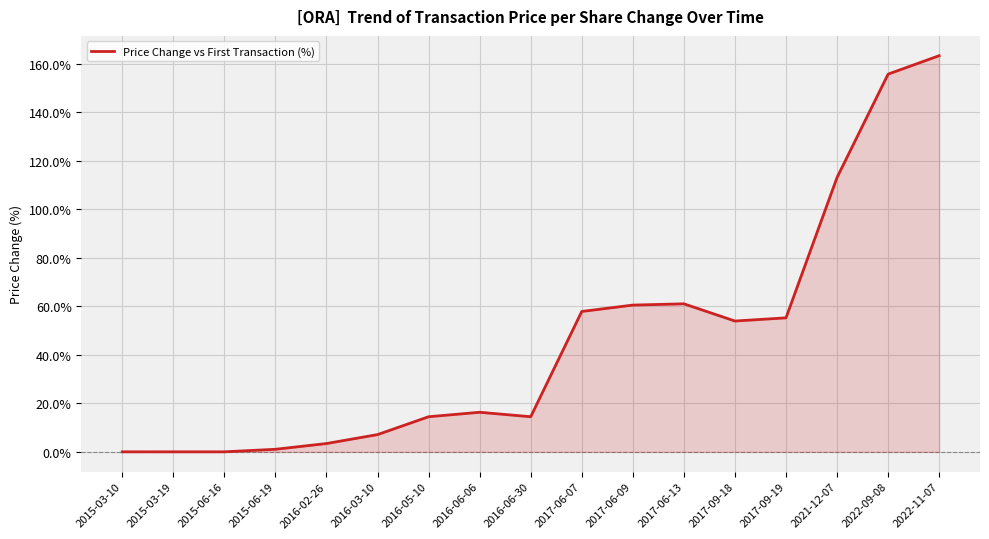

Is it true that the value at 2016-06-30 is 14.5?

True